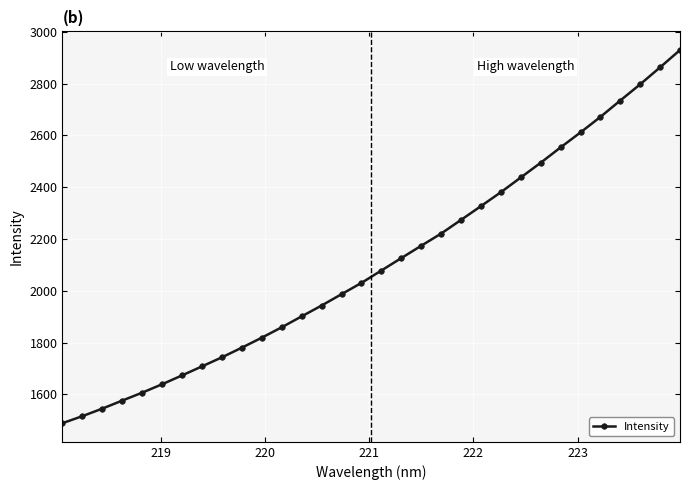

How many values are below 2078?

16